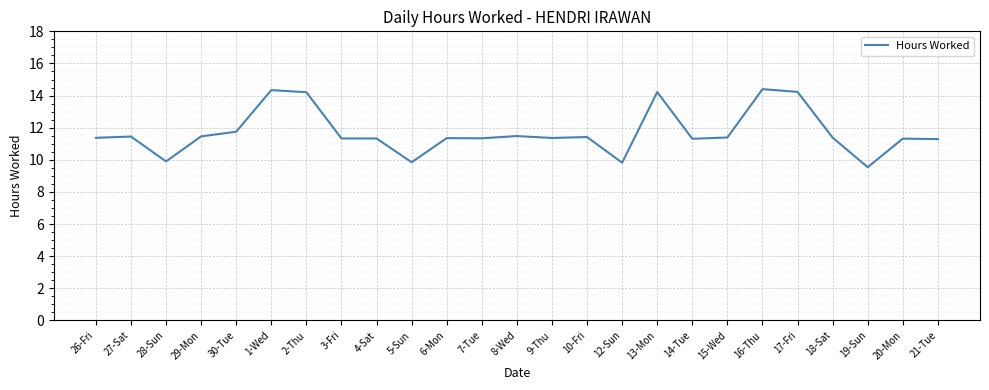

What position from the left is 1-Wed?

6